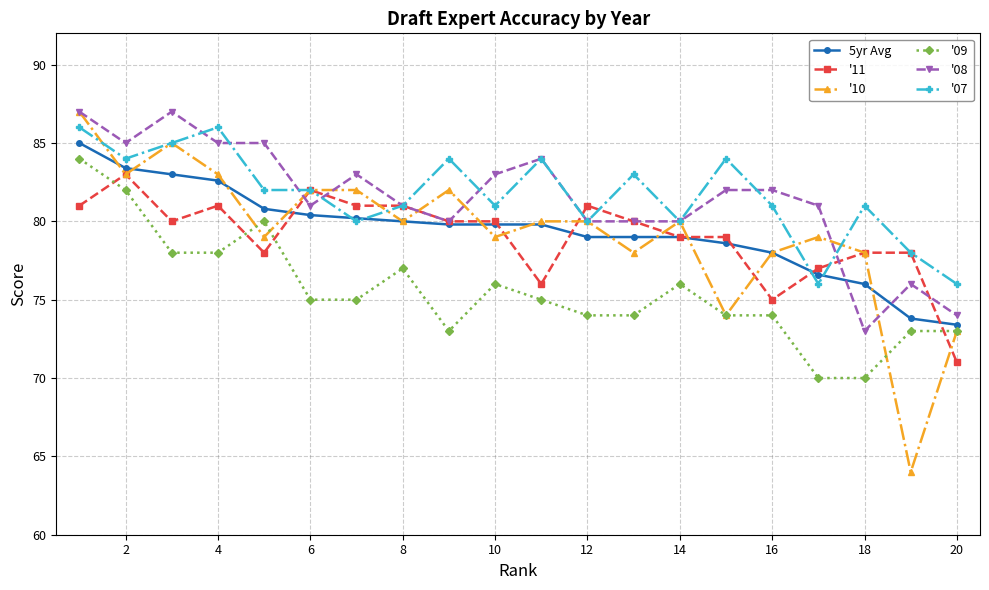

Count the number of categories in the chart.

20